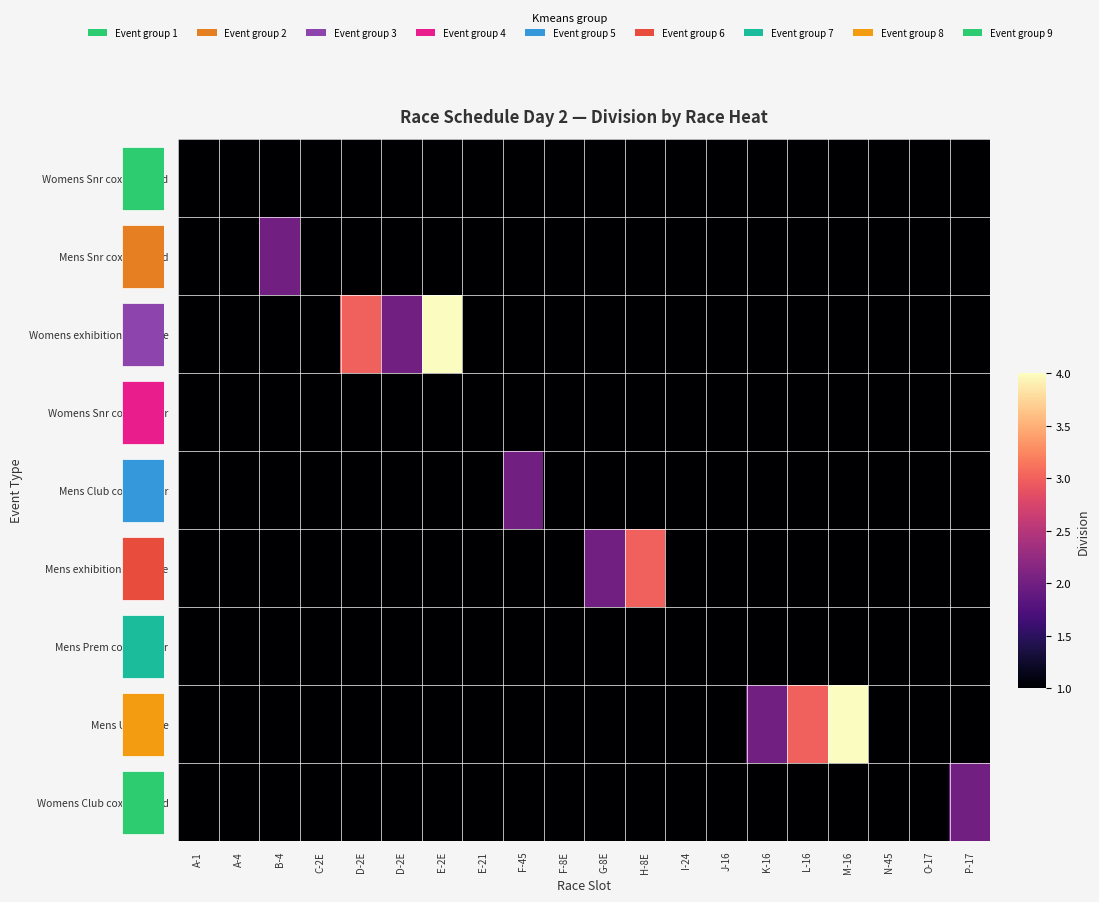

What value does the Mens Snr coxless quad series have at N-45?

1